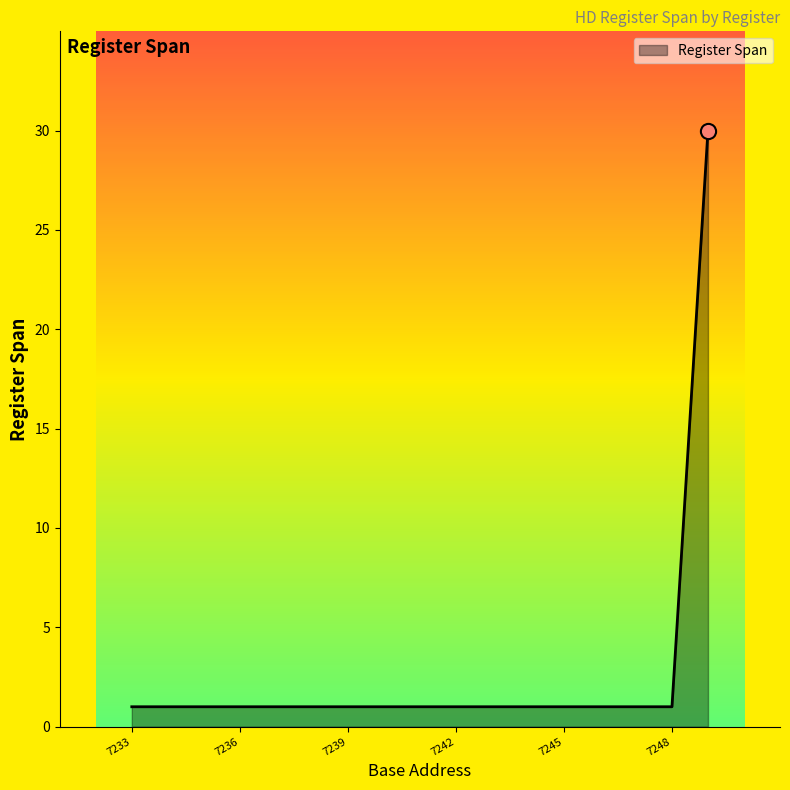

What is the difference between the maximum and minimum values?

29